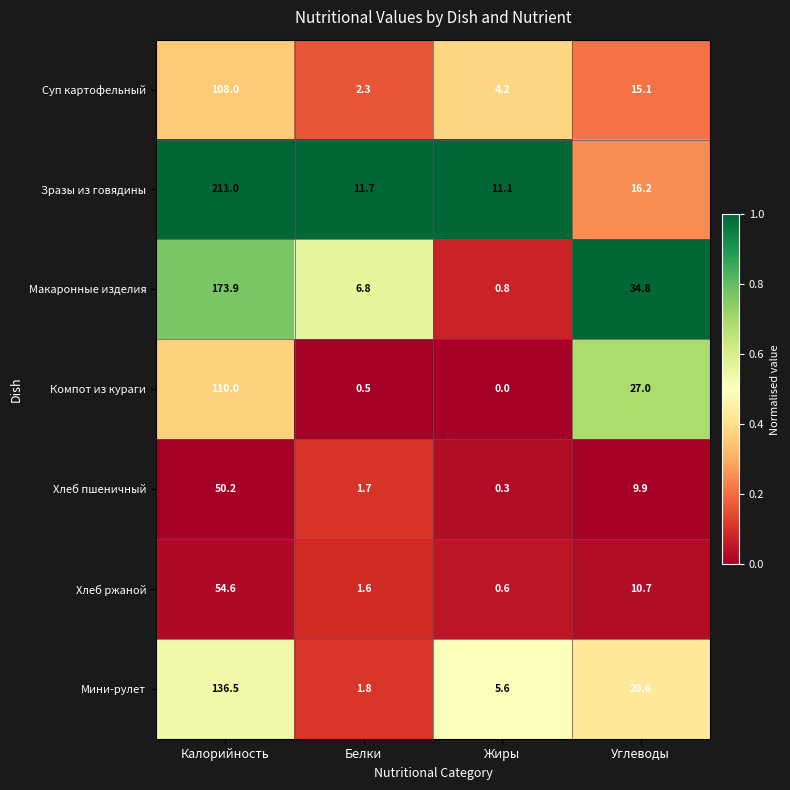

Reading right to left, list all the values displayed in this chart.

Суп картофельный: Углеводы=15.1	Жиры=4.2	Белки=2.3	Калорийность=108.0
Зразы из говядины: Углеводы=16.2	Жиры=11.1	Белки=11.7	Калорийность=211.0
Макаронные изделия: Углеводы=34.8	Жиры=0.8	Белки=6.8	Калорийность=173.9
Компот из кураги: Углеводы=27.0	Жиры=0.0	Белки=0.5	Калорийность=110.0
Хлеб пшеничный: Углеводы=9.9	Жиры=0.3	Белки=1.7	Калорийность=50.2
Хлеб ржаной: Углеводы=10.7	Жиры=0.6	Белки=1.6	Калорийность=54.6
Мини-рулет: Углеводы=20.6	Жиры=5.6	Белки=1.8	Калорийность=136.5